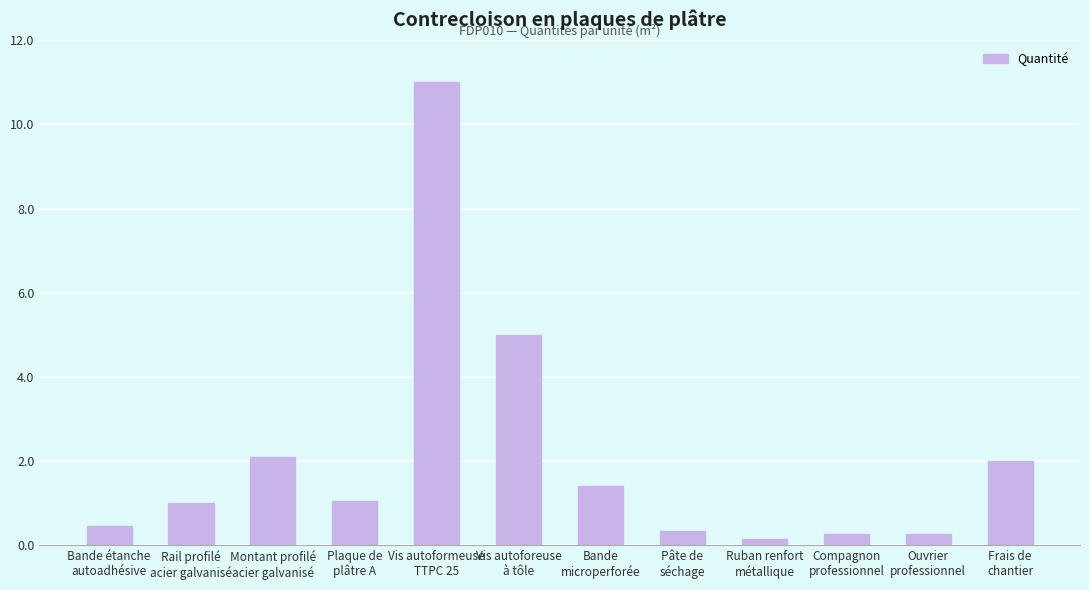

What is the value of the 10th bar from the left?

0.3